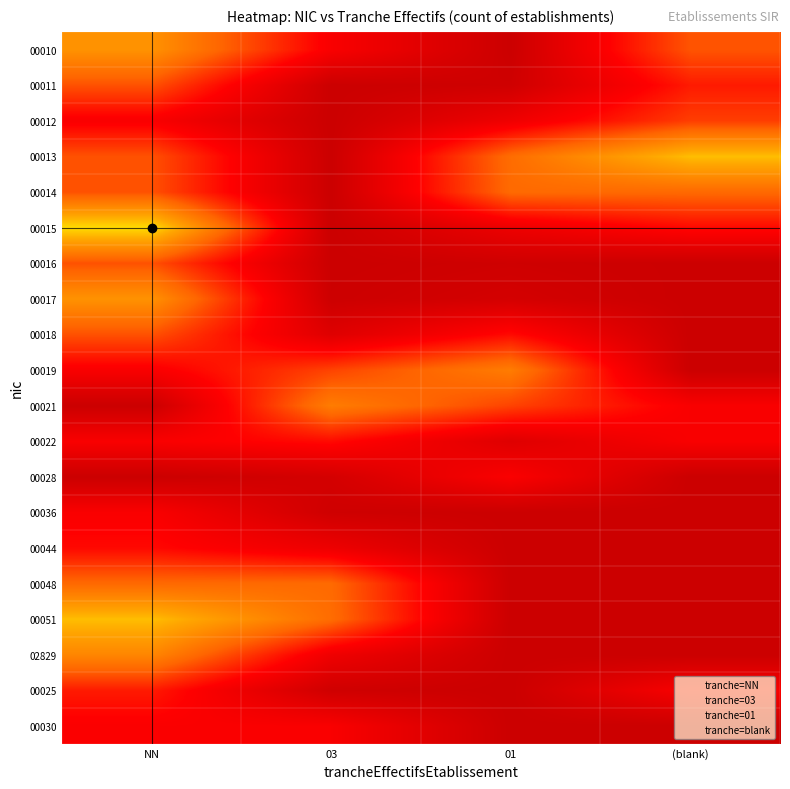

What is the difference between the highest and lowest values at 03?

0.4